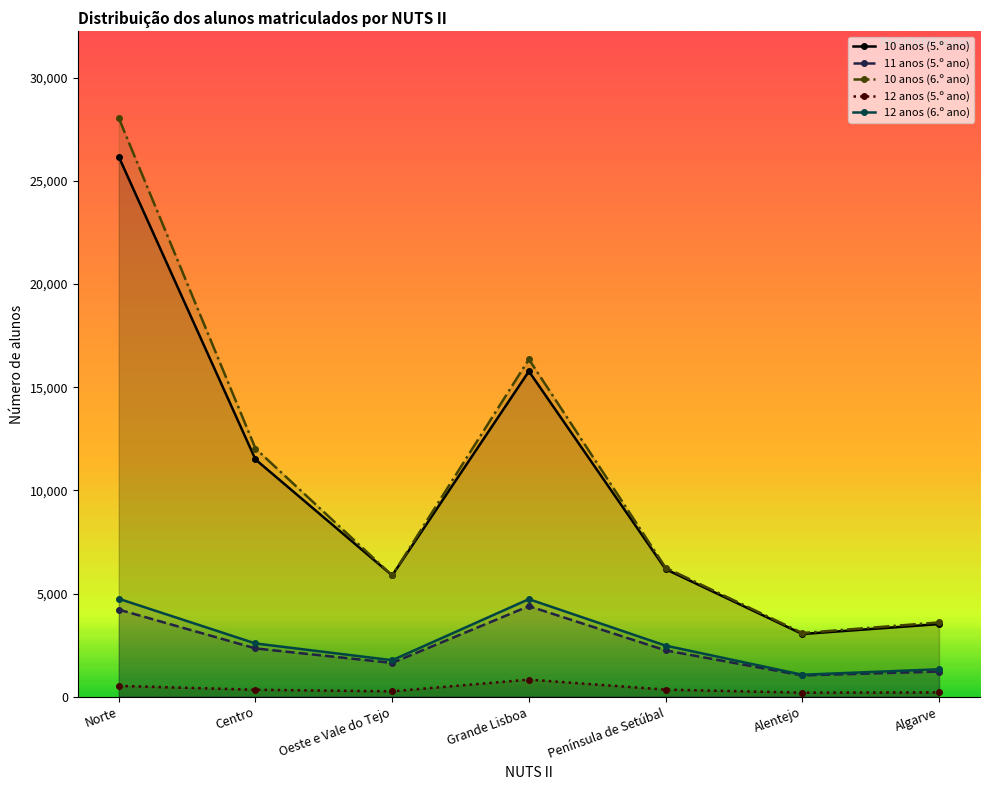

What is the label of the 4th point from the left?

Grande Lisboa